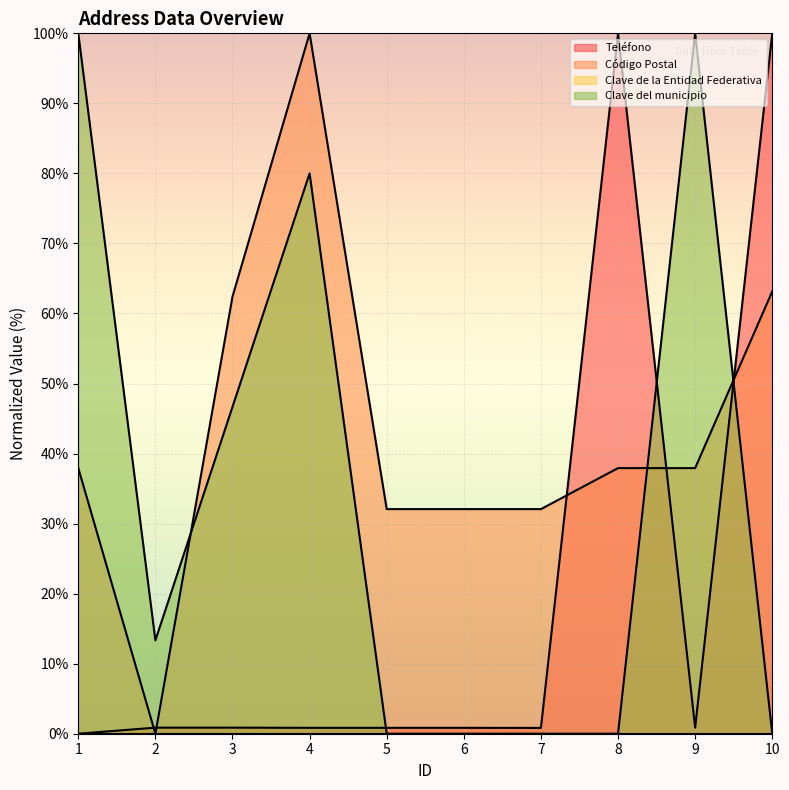

Where do Clave del municipio and Código Postal first cross each other?

2 and 3